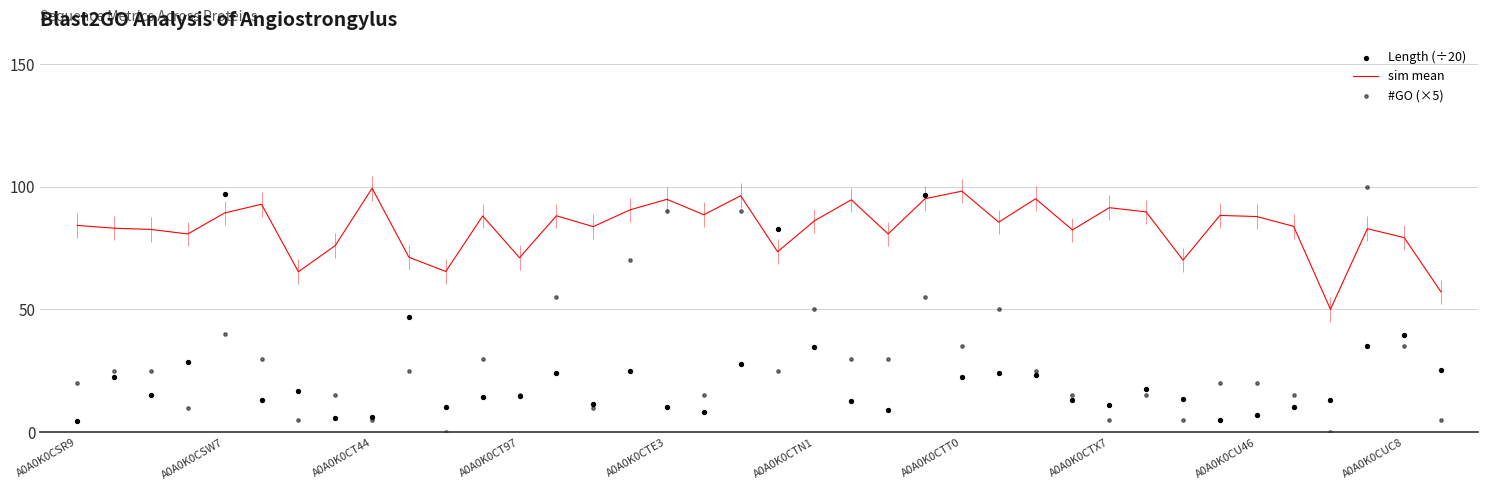

At which category is the sum across all series the highest?

23